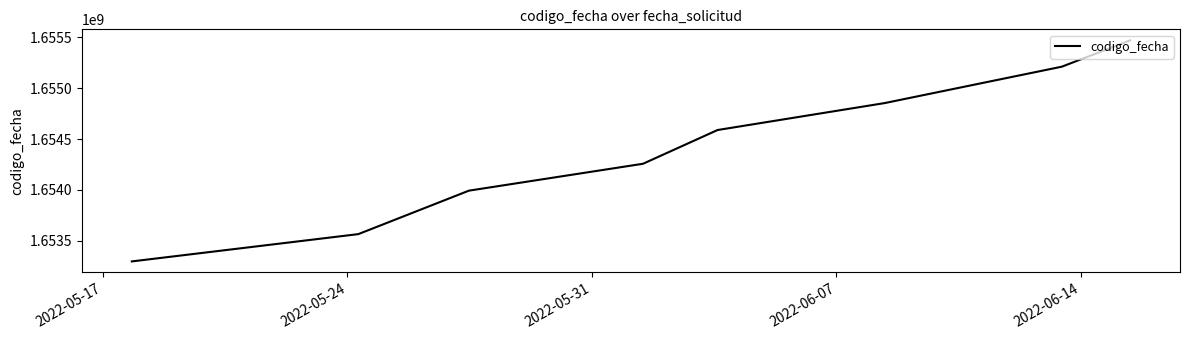

What is the maximum value shown in the chart?

1655471182